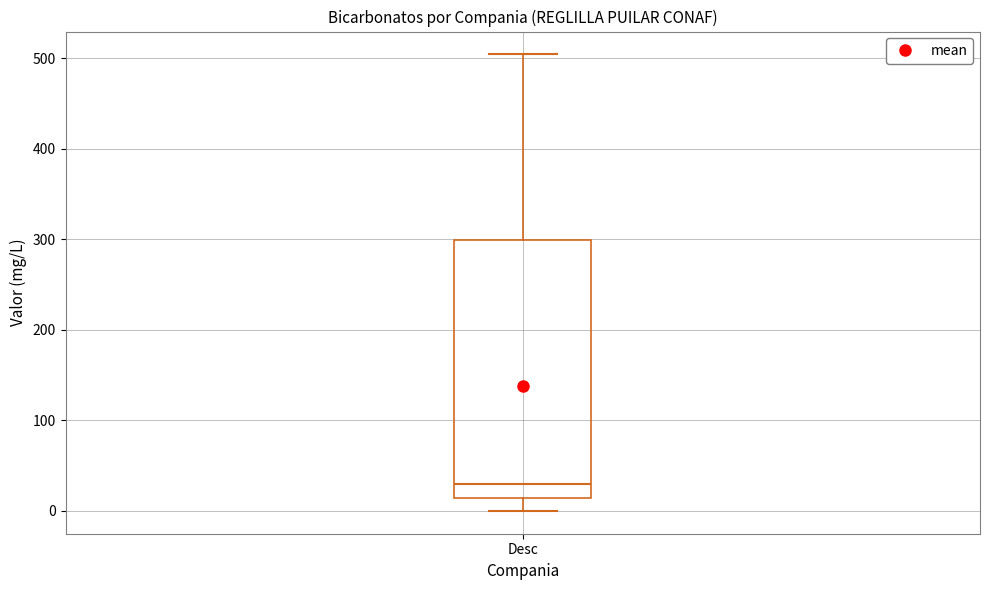

Transcribe this box plot: give where the median line is, the range the box spans, and where the two whiskers end, as read against the y-axis. The values are not printed on the chart, so give them approximately, as read against the axis.

median 30, box 10 to 300, whiskers 0 to 500